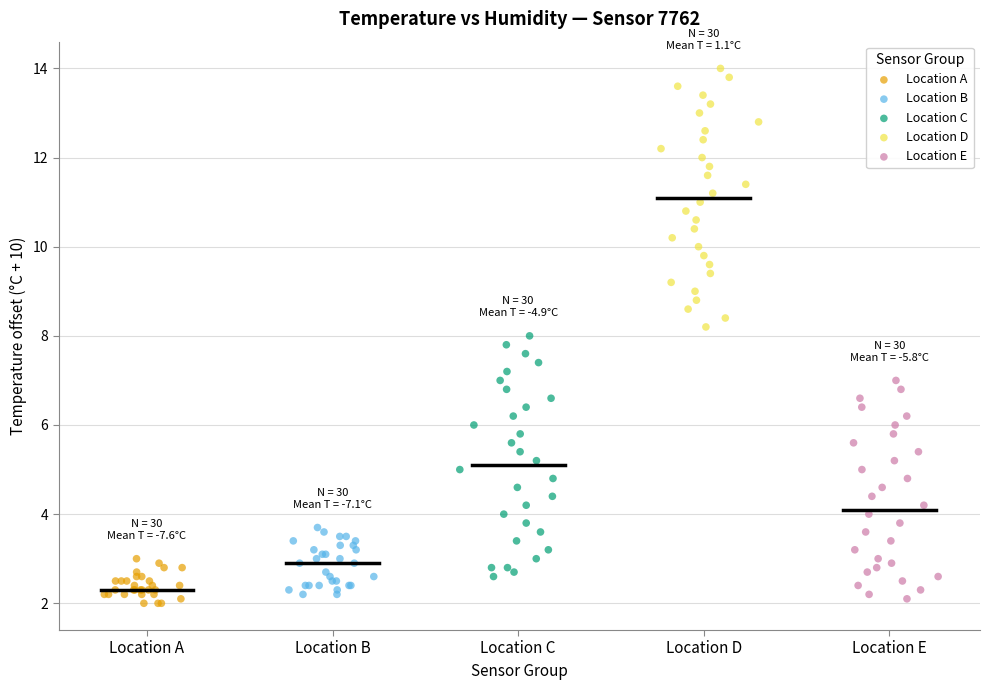

Which series reaches the maximum Y coordinate?

Location D